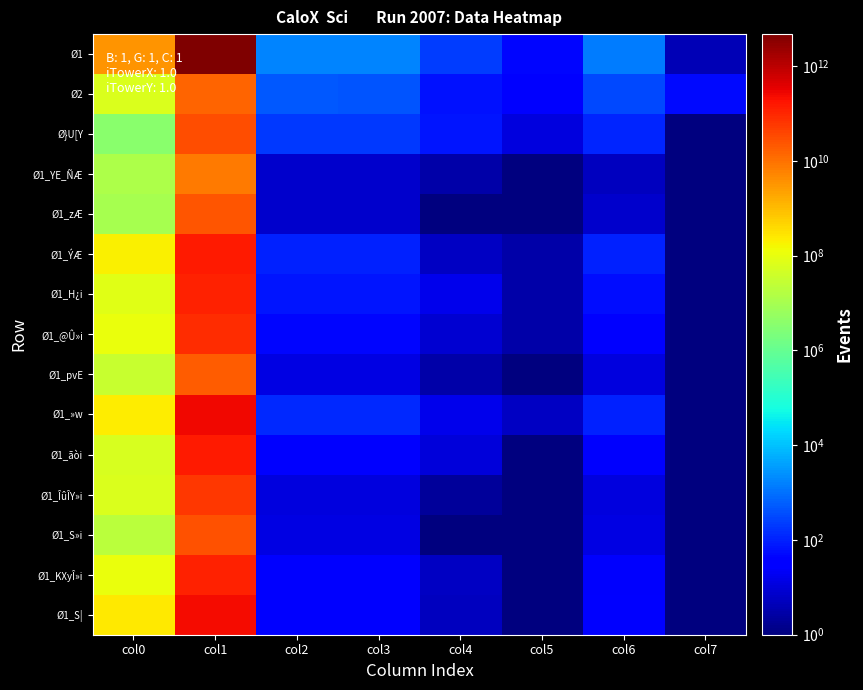

Which series has the largest total across all categories?

Ø1